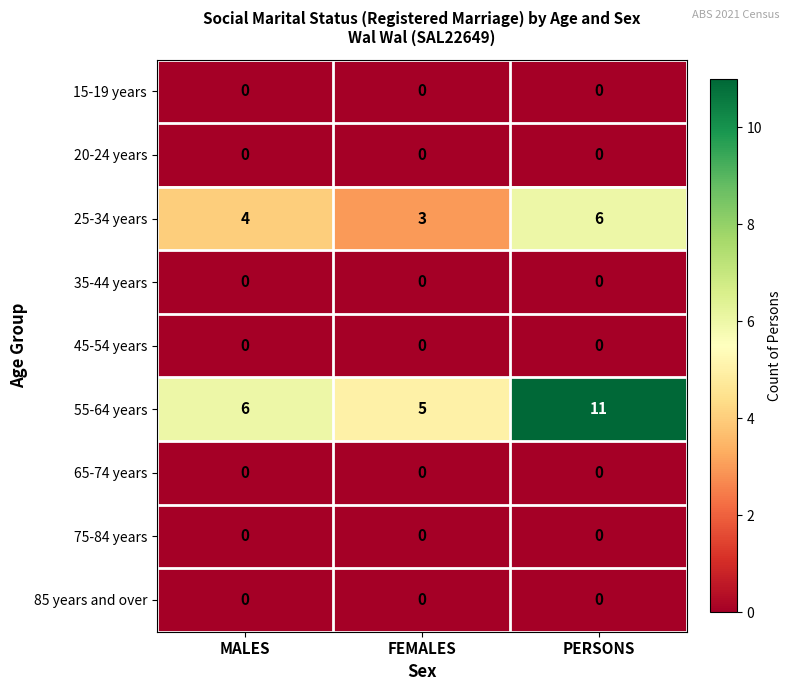

Reading left to right, transcribe all the data shown in this chart.

15-19 years: 0	0	0
20-24 years: 0	0	0
25-34 years: 4	3	6
35-44 years: 0	0	0
45-54 years: 0	0	0
55-64 years: 6	5	11
65-74 years: 0	0	0
75-84 years: 0	0	0
85 years and over: 0	0	0